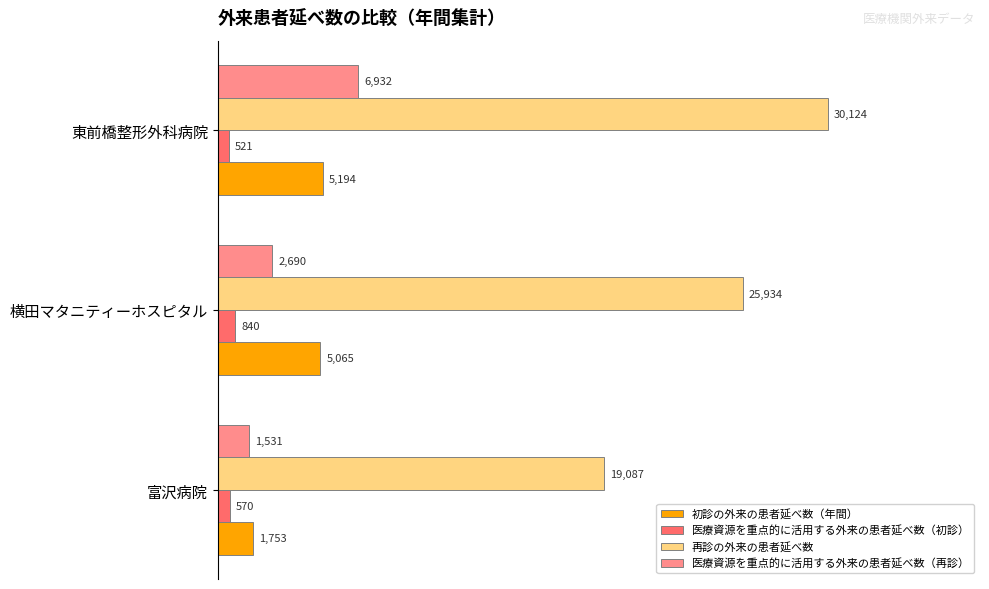

What are all the series names shown in the legend?

初診の外来の患者延べ数（年間）, 医療資源を重点的に活用する外来の患者延べ数（初診）, 再診の外来の患者延べ数, 医療資源を重点的に活用する外来の患者延べ数（再診）